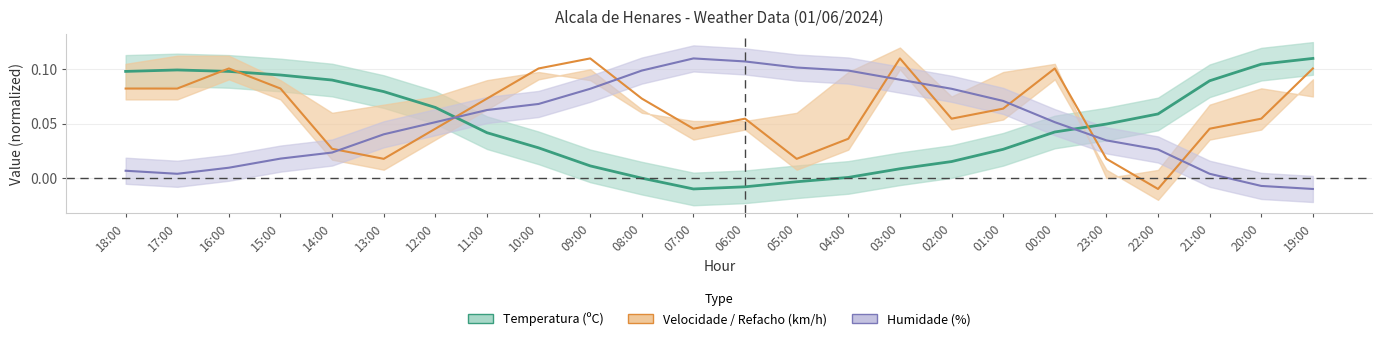

How many values in the Velocidade do vento (km/h) series are below 0?

1